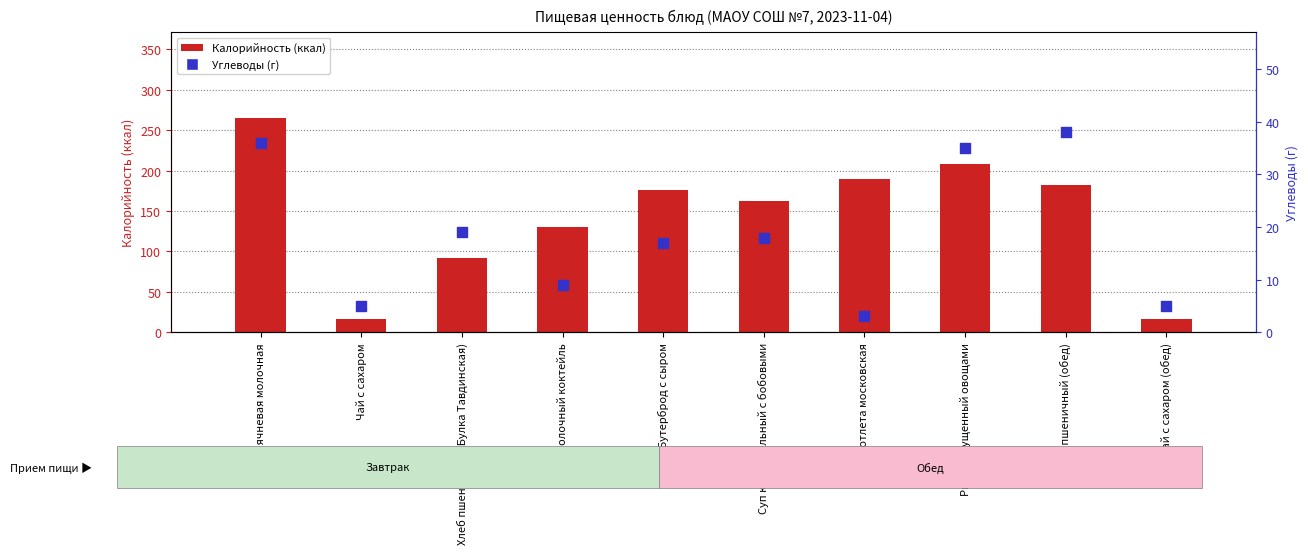

What are all the series names shown in the legend?

Калорийность (ккал), Углеводы (г)